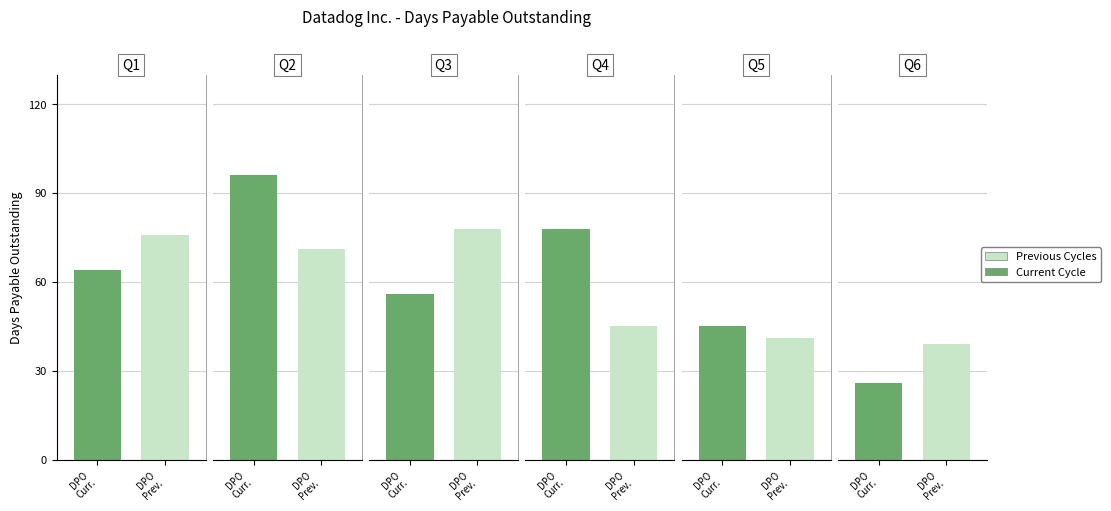

How many values in the Previous Cycles series are below 71?

3